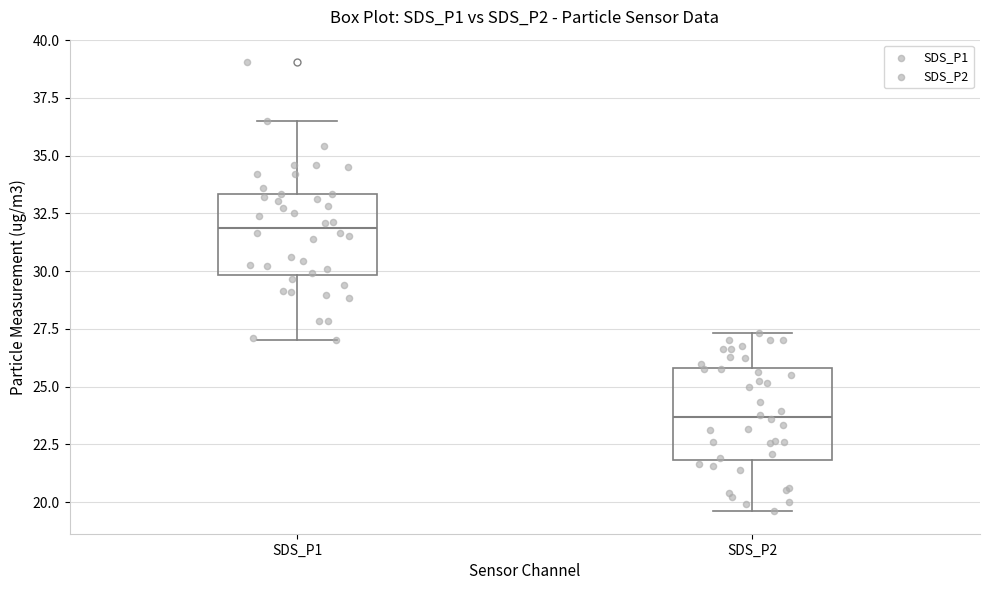

Reading left to right, transcribe this box plot: for each box, give where its median line is, the range the box spans, and where its two whiskers end, as read against the y-axis. The values are not printed on the chart, so give them approximately, as read against the axis.

SDS_P1: median 32.0, box 30.0 to 33.5, whiskers 27.0 to 36.5
SDS_P2: median 23.5, box 22.0 to 26.0, whiskers 19.5 to 27.5